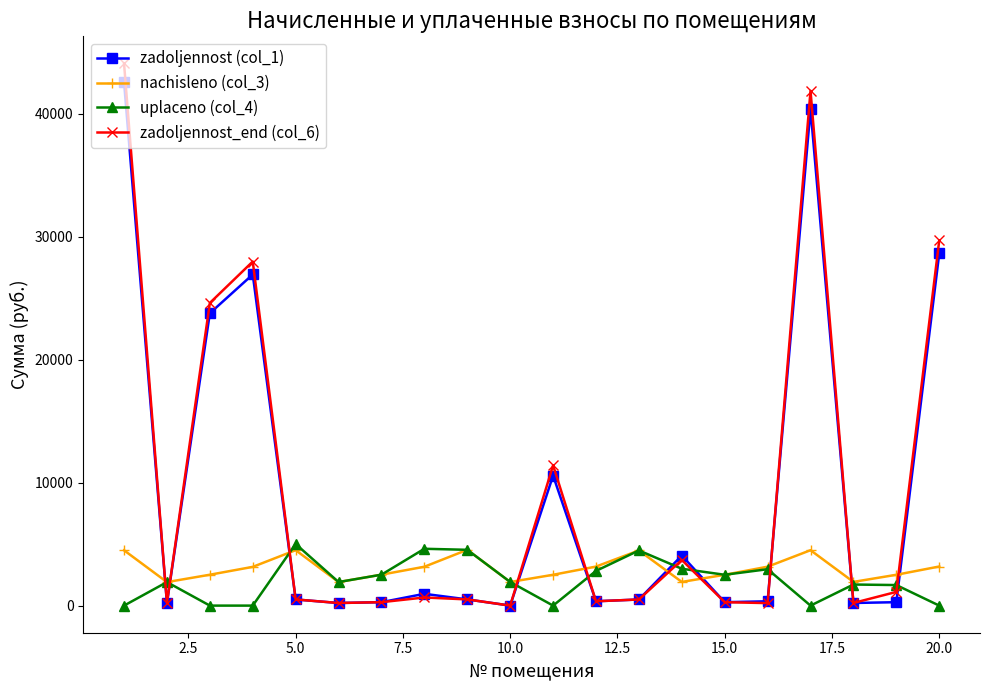

Is this an area chart (filled region under the line)?

No